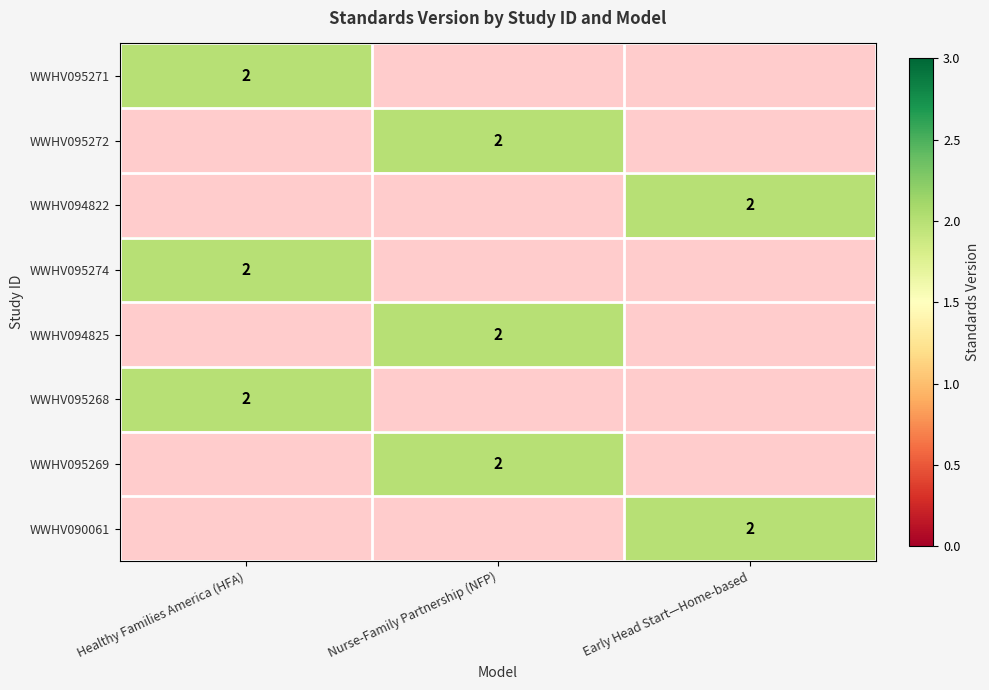

The value of WWHV094822 at Early Head Start—Home-based is 3. True or false?

False